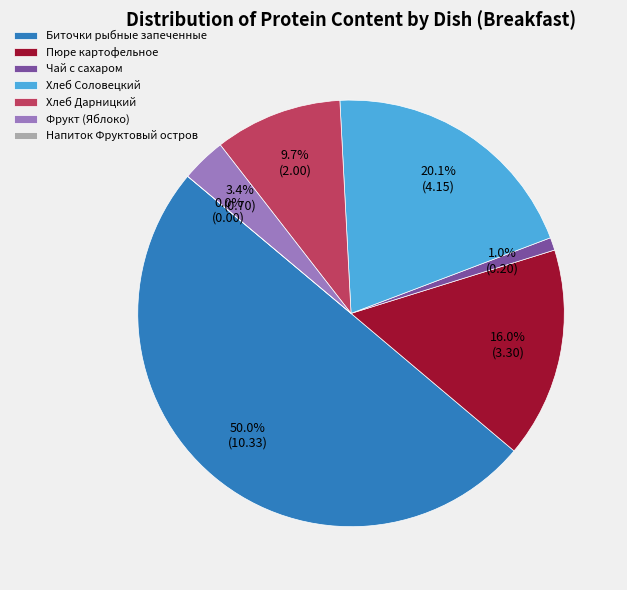

Rank the categories by value from lowest to highest.

Напиток Фруктовый остров, Чай с сахаром, Фрукт (Яблоко), Хлеб Дарницкий, Пюре картофельное, Хлеб Соловецкий, Биточки рыбные запеченные